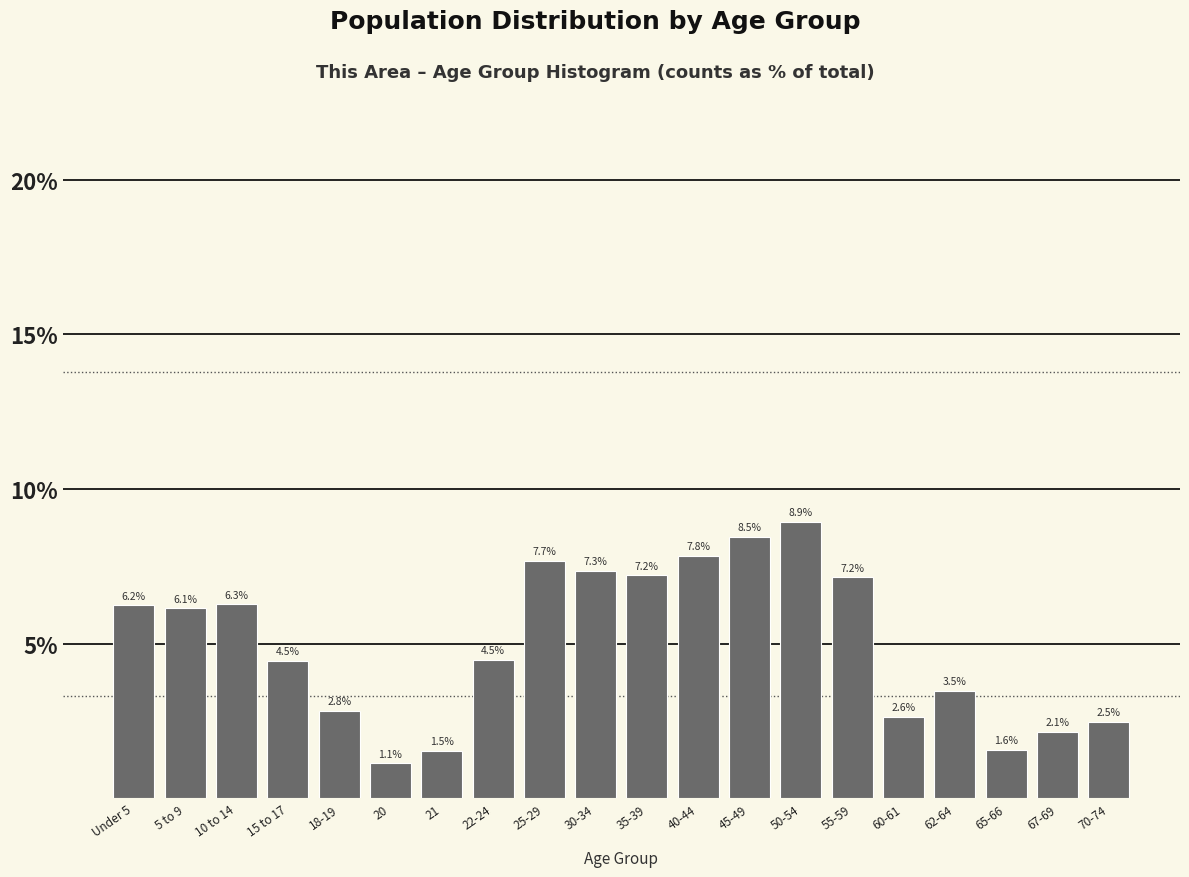

Reading right to left, what are all the values shown in this chart?

2.5	2.1	1.6	3.5	2.6	7.2	8.9	8.5	7.8	7.2	7.3	7.7	4.5	1.5	1.1	2.8	4.5	6.3	6.1	6.2